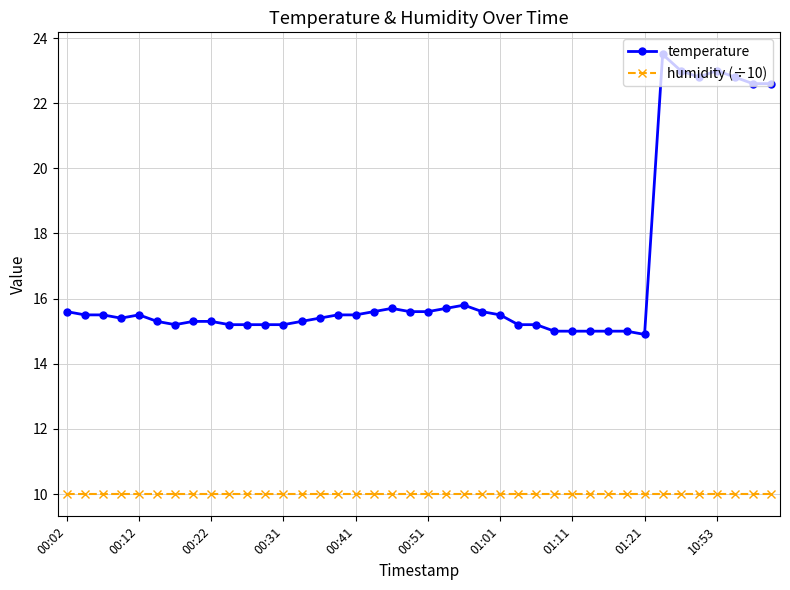

What is the minimum value shown in the chart?

10.0